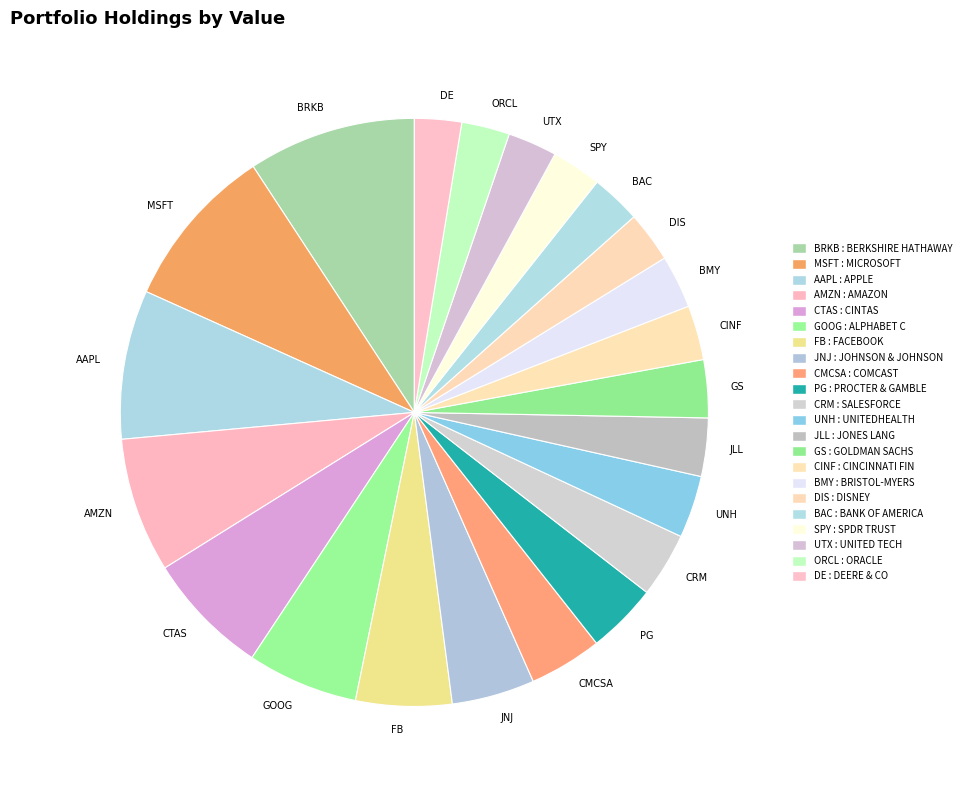

Is it true that MSFT is 22% of the pie?

False